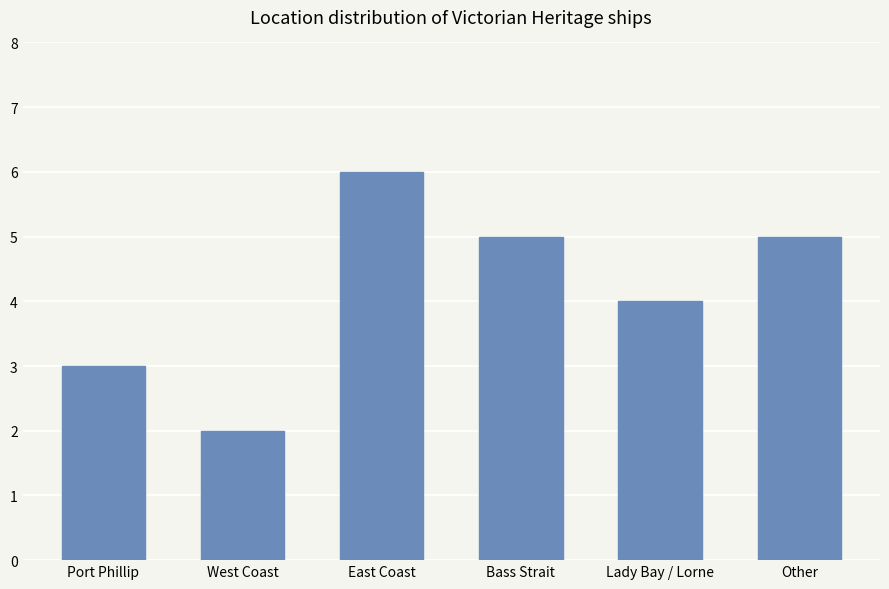

The value at Lady Bay / Lorne is 4. True or false?

True